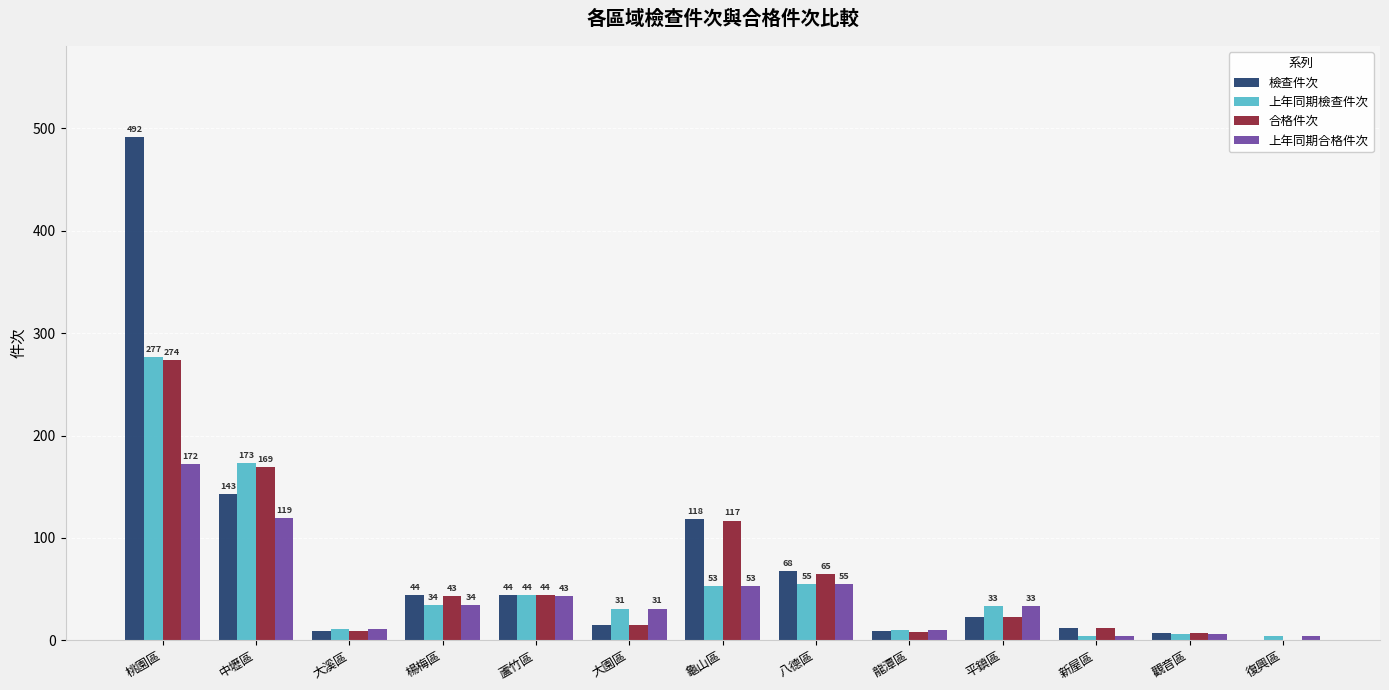

What is the total value across all series at 龜山區?

341